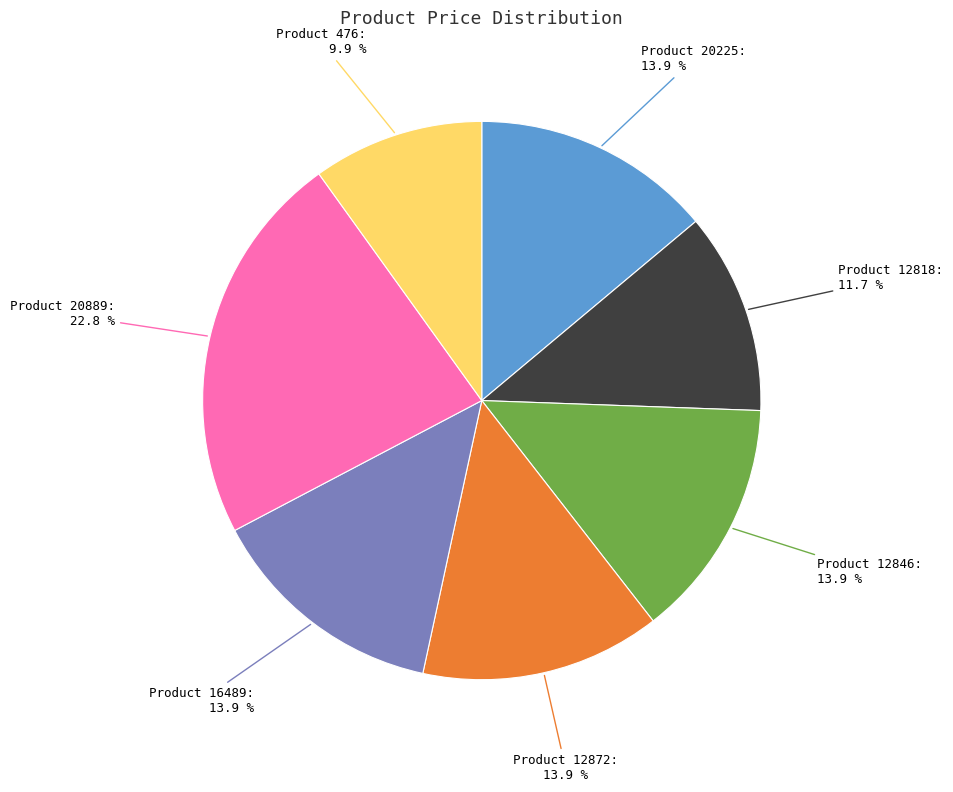

Is there a majority slice in this chart?

No